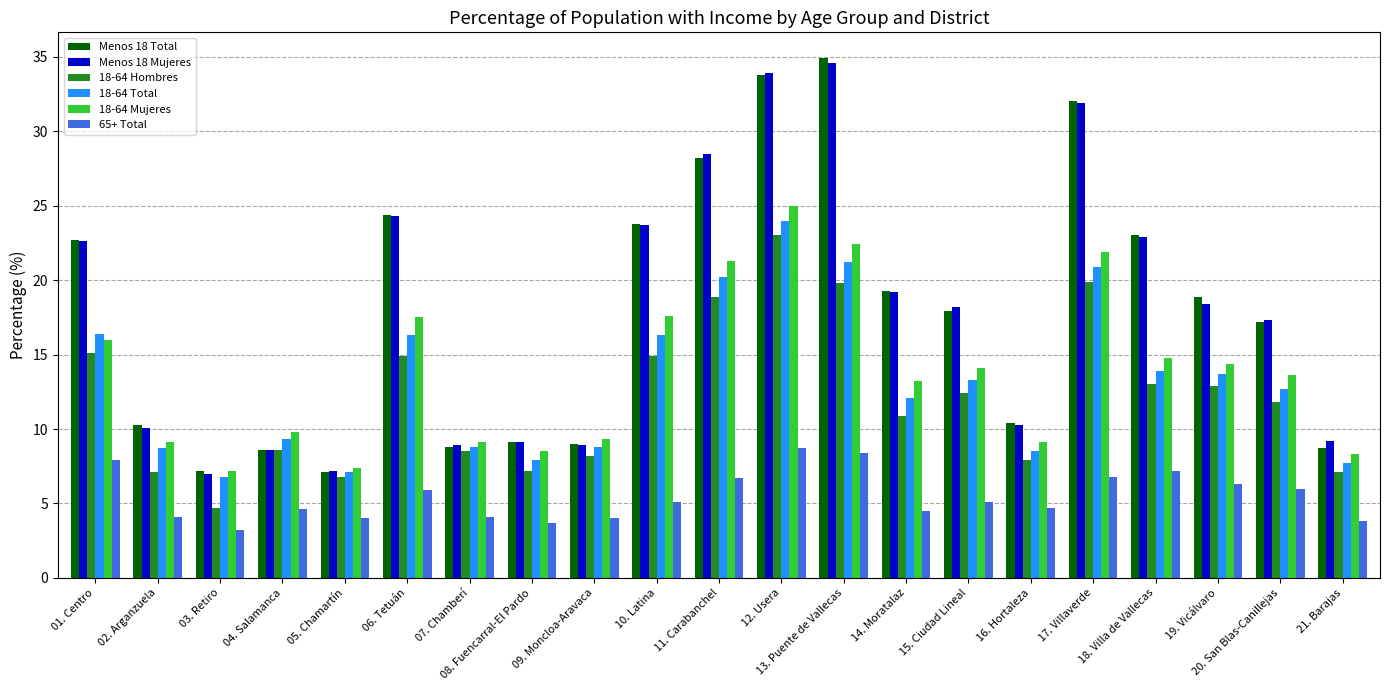

Between 05. Chamartín and 18. Villa de Vallecas, which series saw the biggest shift?

Menos 18 Total